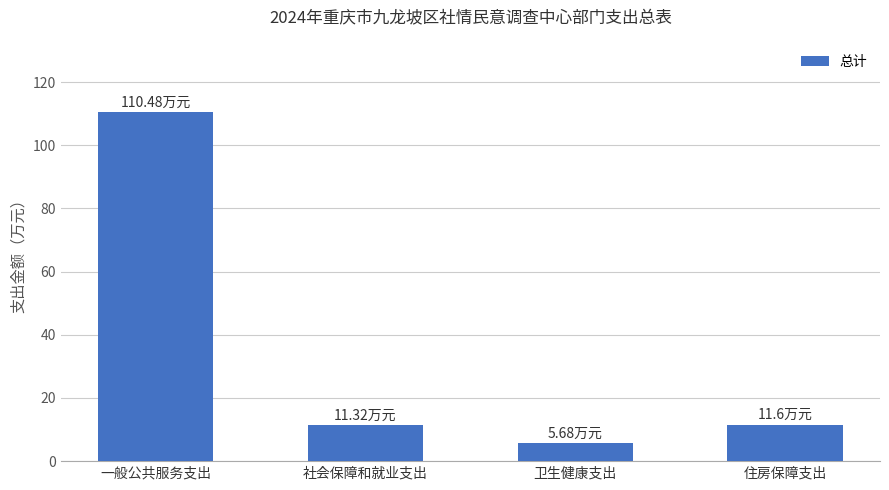

What is the value of the 3rd bar from the left?

5.7